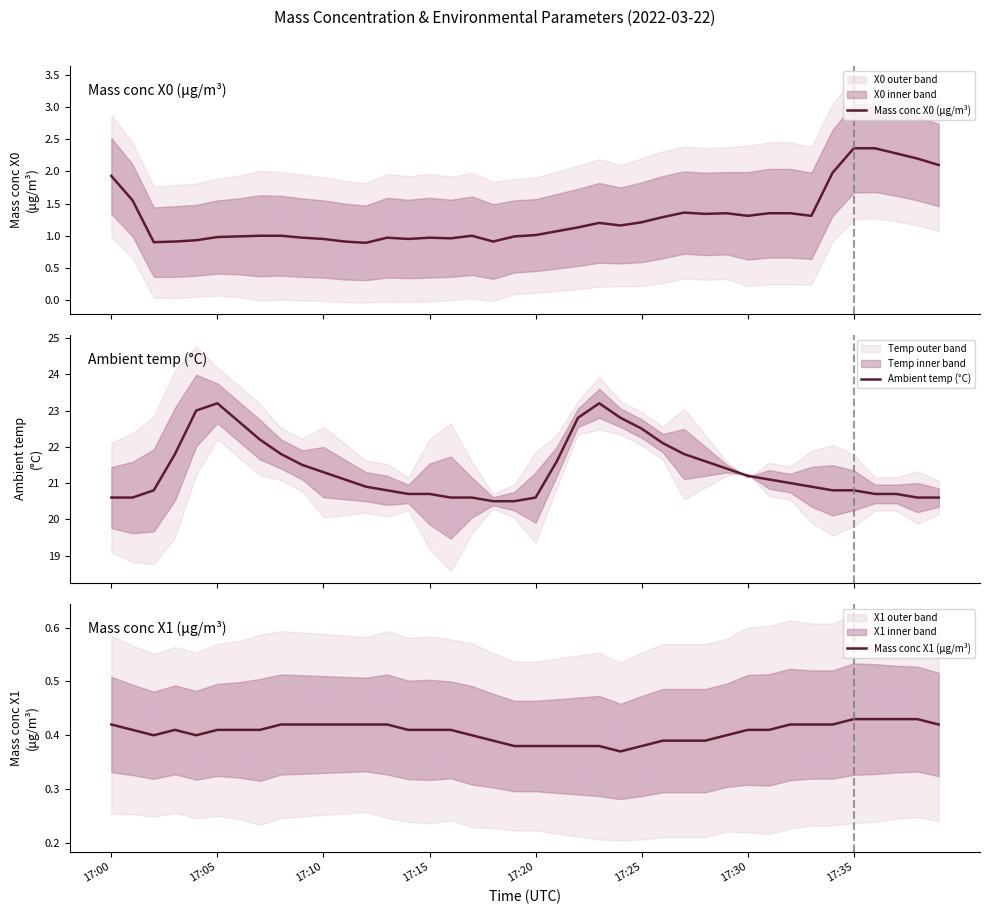

What position from the left is 23?

24